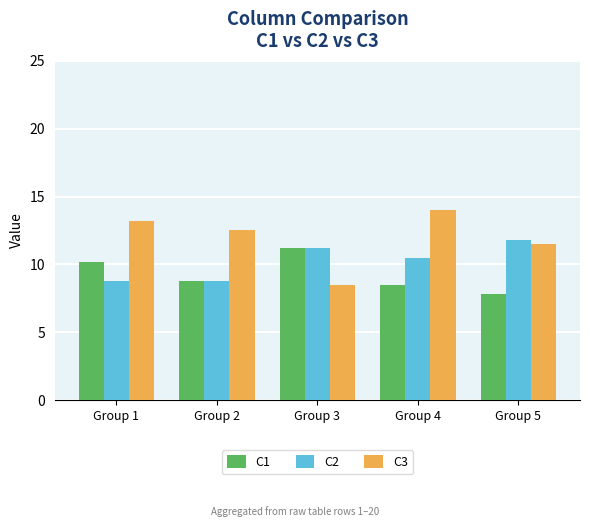

Rank the series at Group 1 from lowest to highest value.

C2, C1, C3